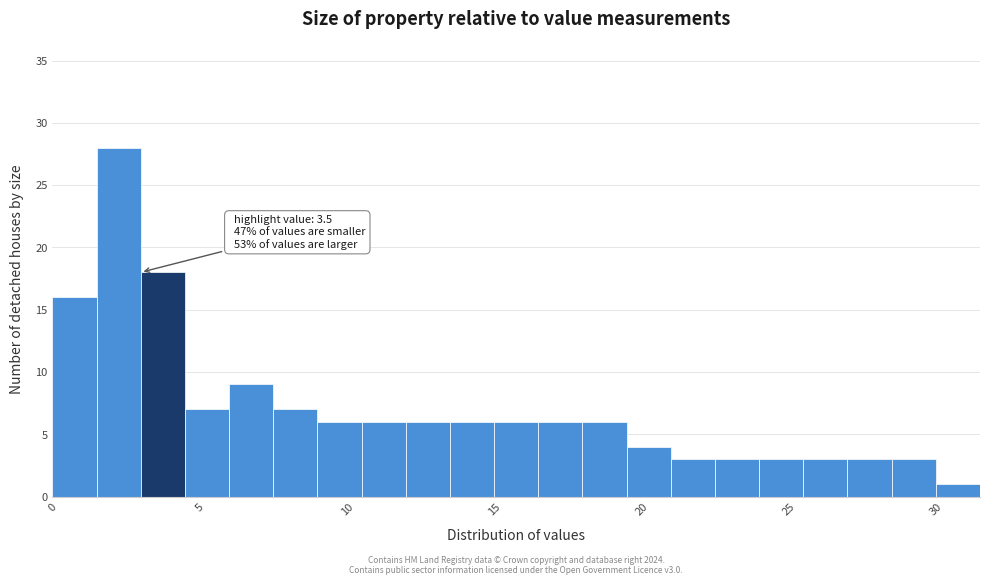

Read against the x-axis, roughly where is the centre of the tallest bar?

2.5